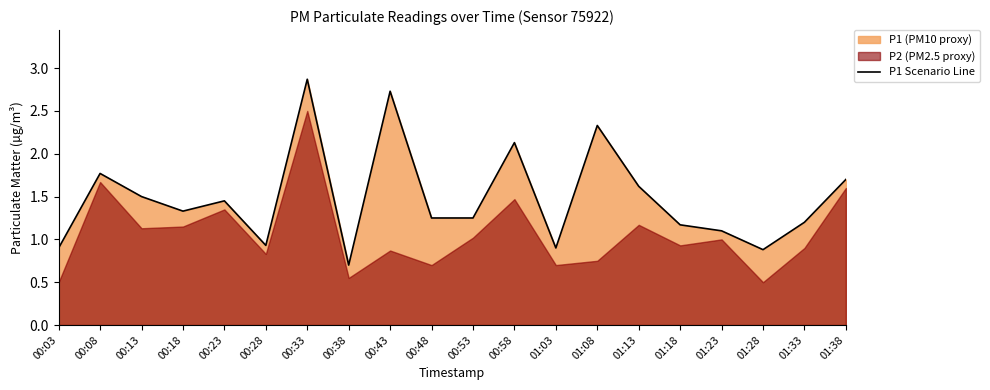

The value at 01:03 is 1.4. True or false?

False